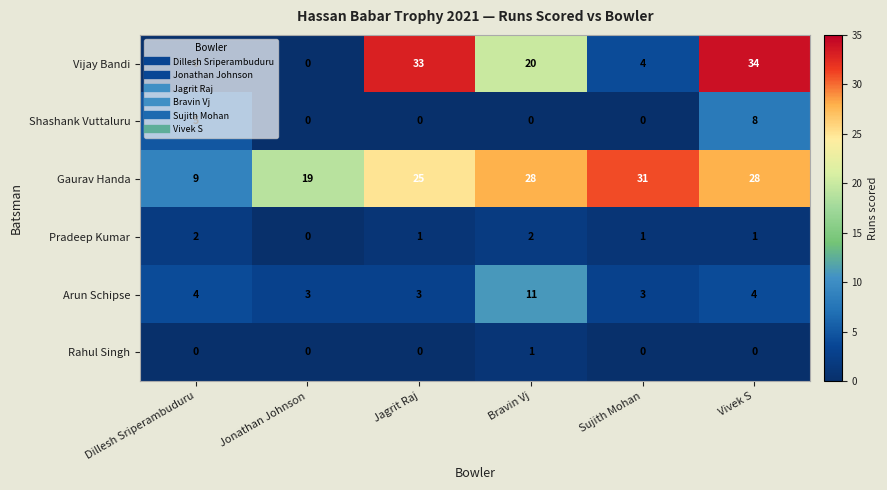

Rank the series by their maximum value, from highest to lowest.

Vijay Bandi, Gaurav Handa, Arun Schipse, Shashank Vuttaluru, Pradeep Kumar, Rahul Singh